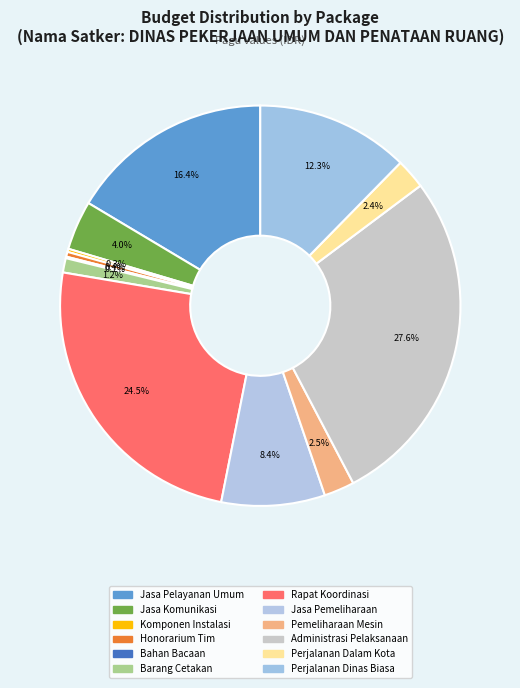

Rank the categories by value from highest to lowest.

Penyediaan Administrasi Pelaksanaan, Penyelenggaraan Rapat Koordinasi, Penyediaan Jasa Pelayanan Umum Kantor, Belanja Perjalanan Dinas Biasa, Penyediaan Jasa Pemeliharaan, Penyediaan Jasa Komunikasi, Pemeliharaan Peralatan dan Mesin, Belanja Perjalanan Dinas Dalam Kota, Penyediaan Barang Cetakan, Honorarium Tim Pelaksana, Penyediaan Komponen Instalasi, Penyediaan Bahan Bacaan